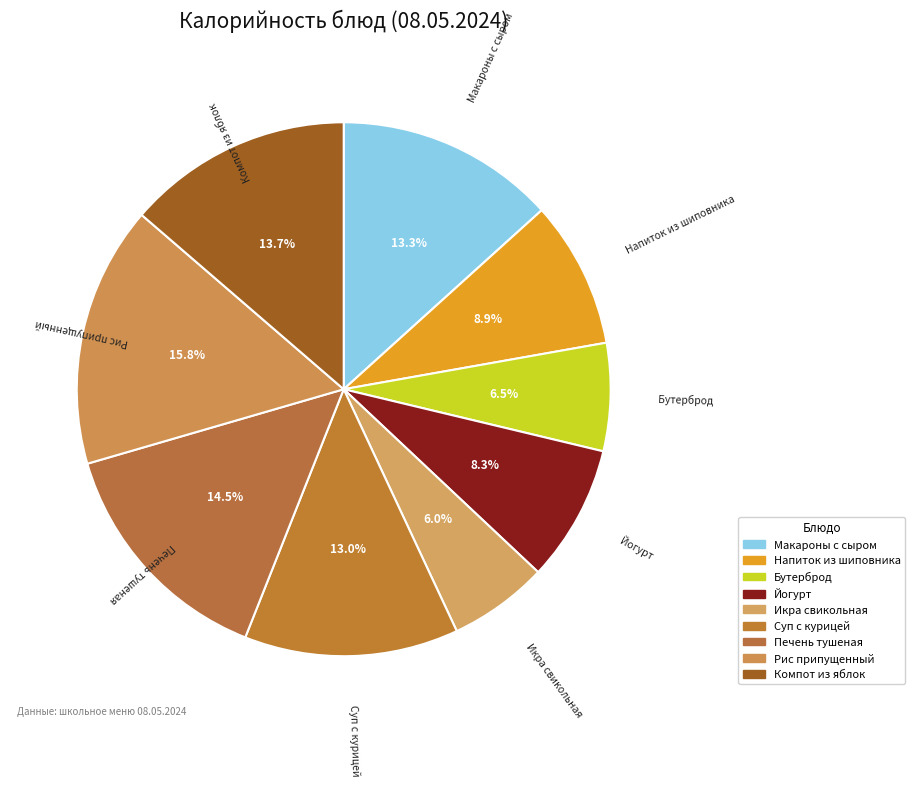

Rank the categories by value from highest to lowest.

Рис припущенный, Печень тушеная, Компот из яблок, Макароны с сыром, Суп с курицей, Напиток из шиповника, Йогурт, Бутерброд, Икра свикольная